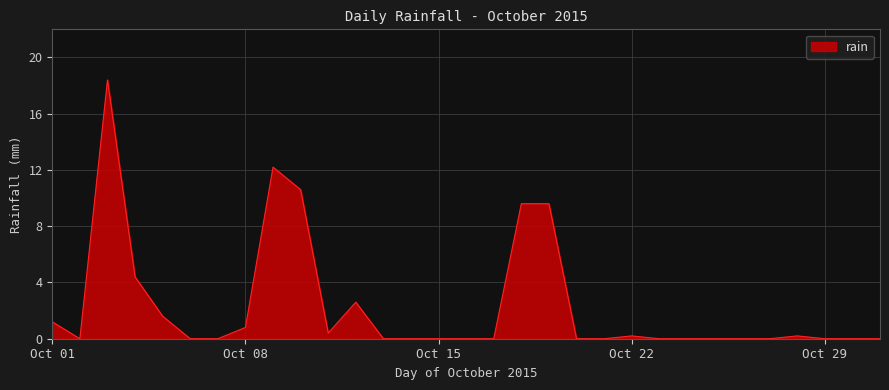

What is the difference between the maximum and minimum values?

18.4